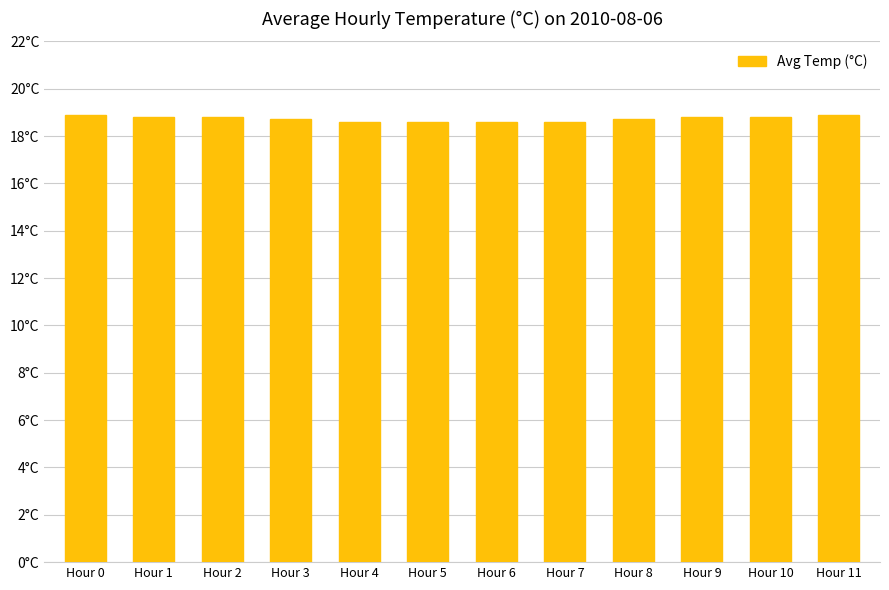

Are the bars horizontal?

No